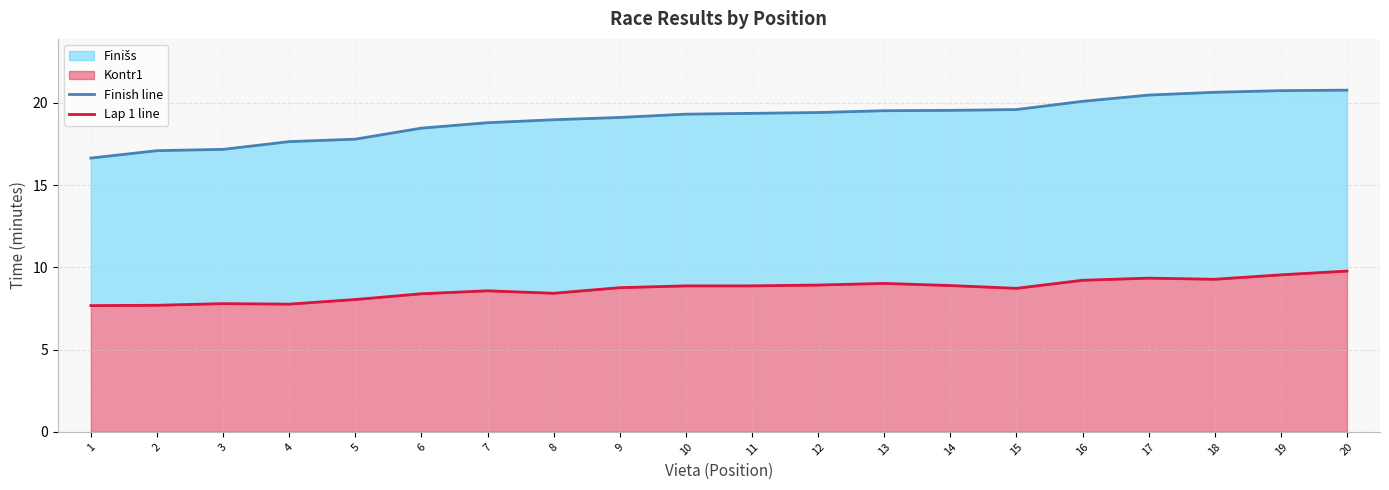

Which category has the lowest value in the Lap 1 line series?

1